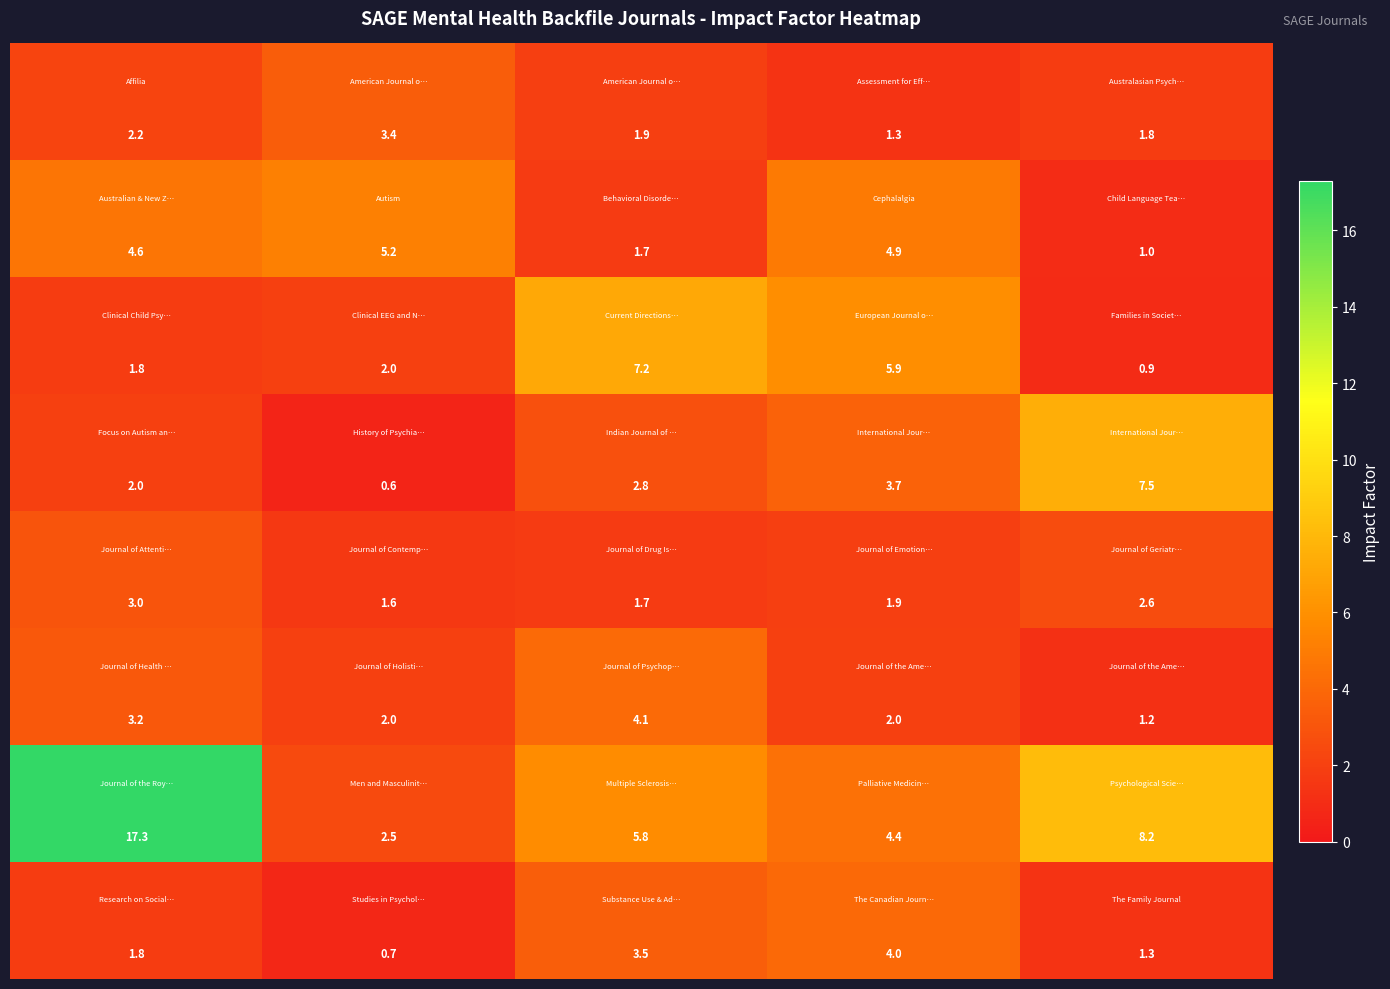

What is the maximum value shown in the chart?

17.3